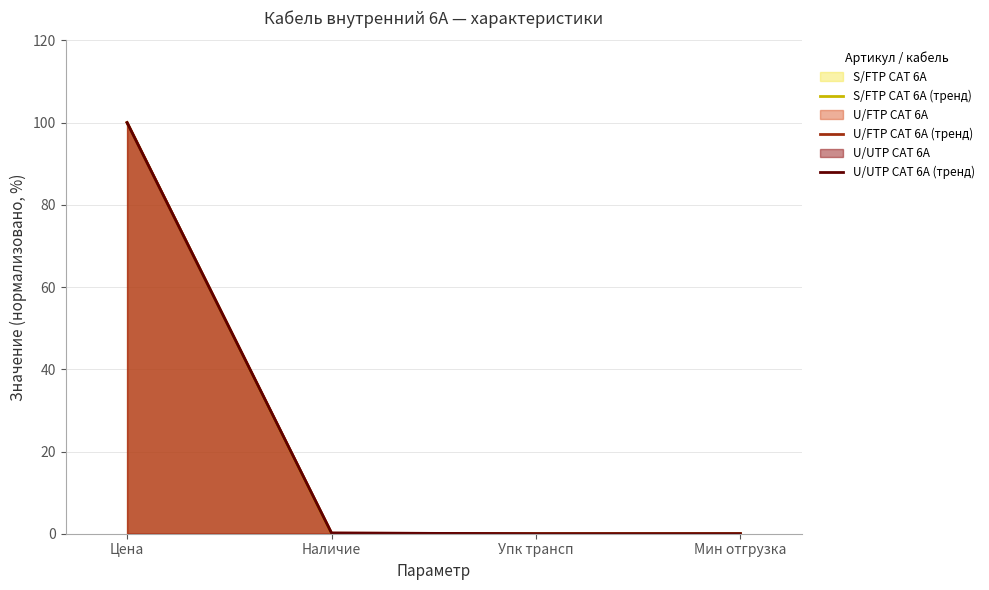

Reading left to right, what are all the values shown in this chart?

S/FTP CAT 6A (тренд): 100.0	0.0	0.0	0.0
U/FTP CAT 6A (тренд): 100.0	0.2	0.0	0.0
U/UTP CAT 6A (тренд): 100.0	0.2	0.0	0.0